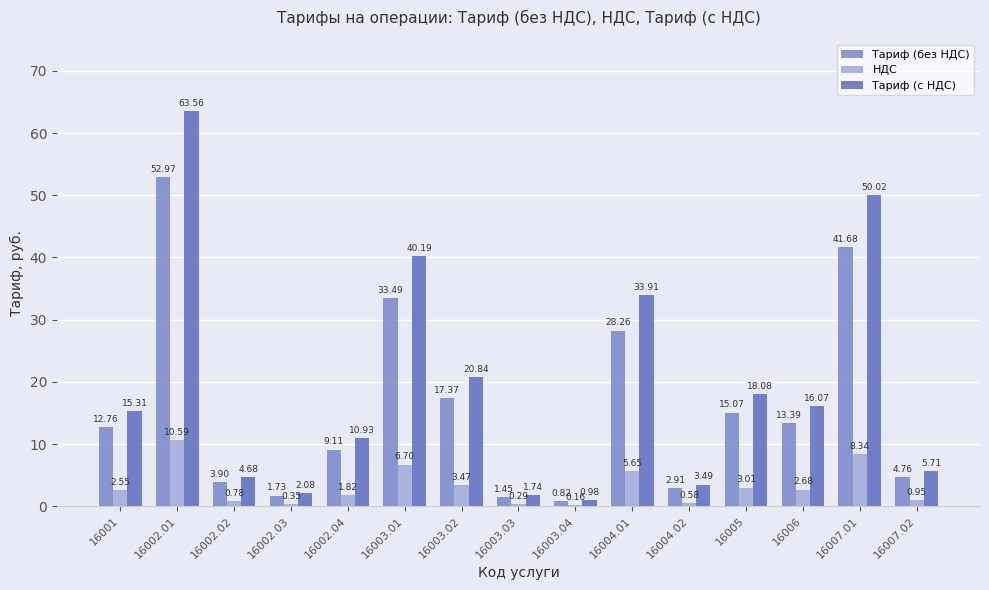

At which category is the sum across all series the highest?

16002.01